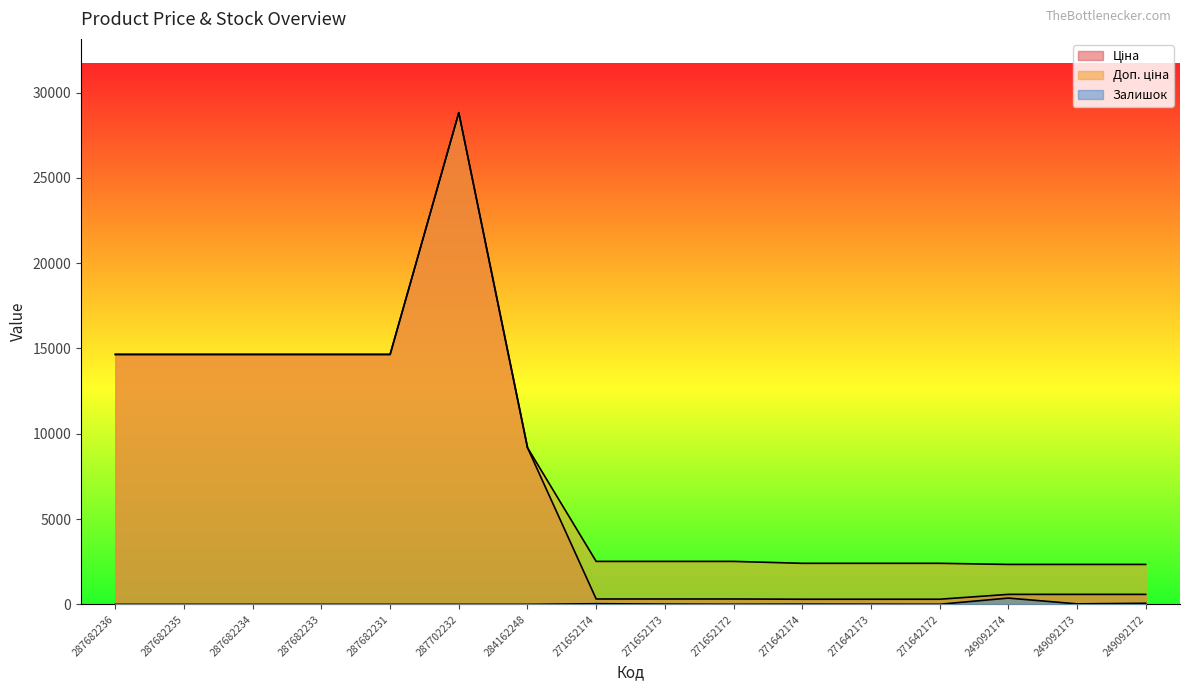

What is the difference between the maximum and minimum values in the Доп. ціна series?

26482.1